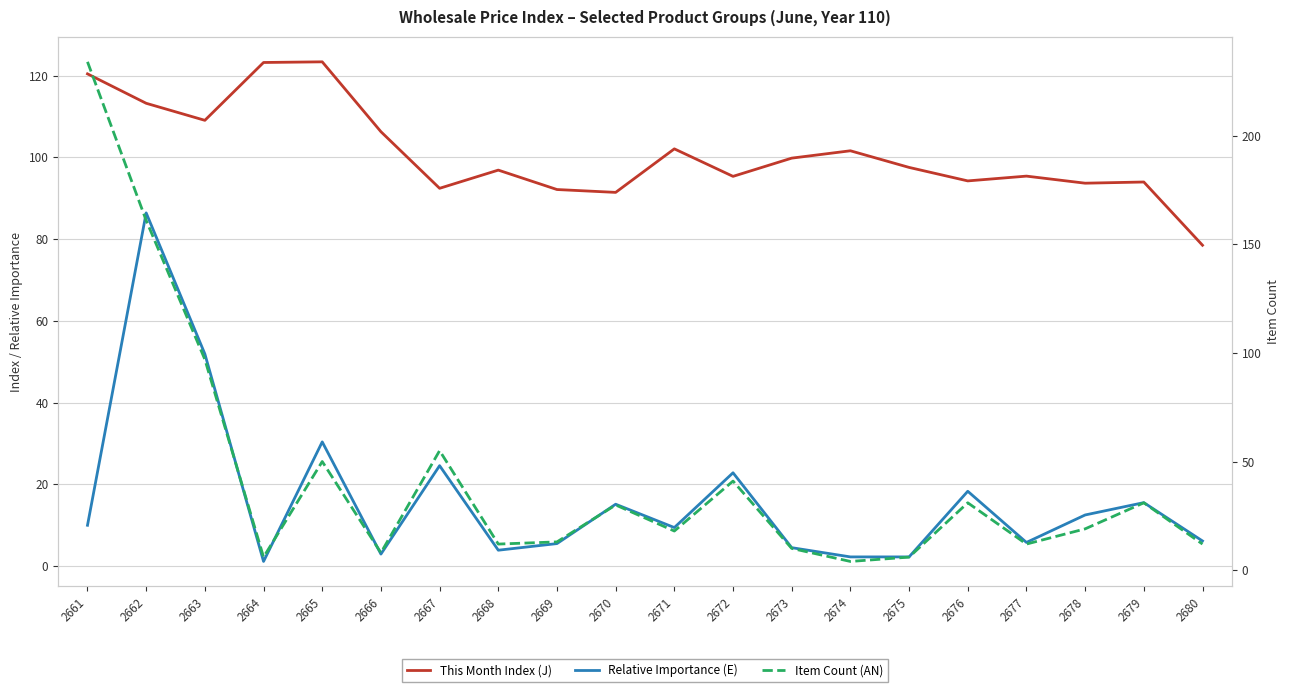

What is the average value of the This Month Index (J) series?

101.0